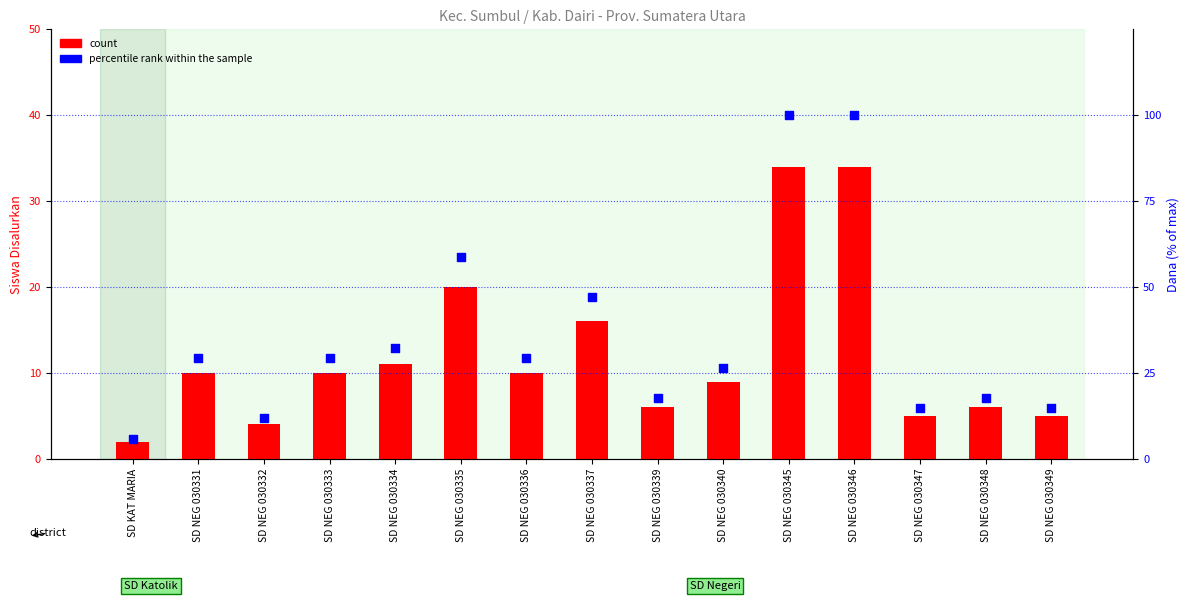

At how many categories does at least one series exceed 91?

2